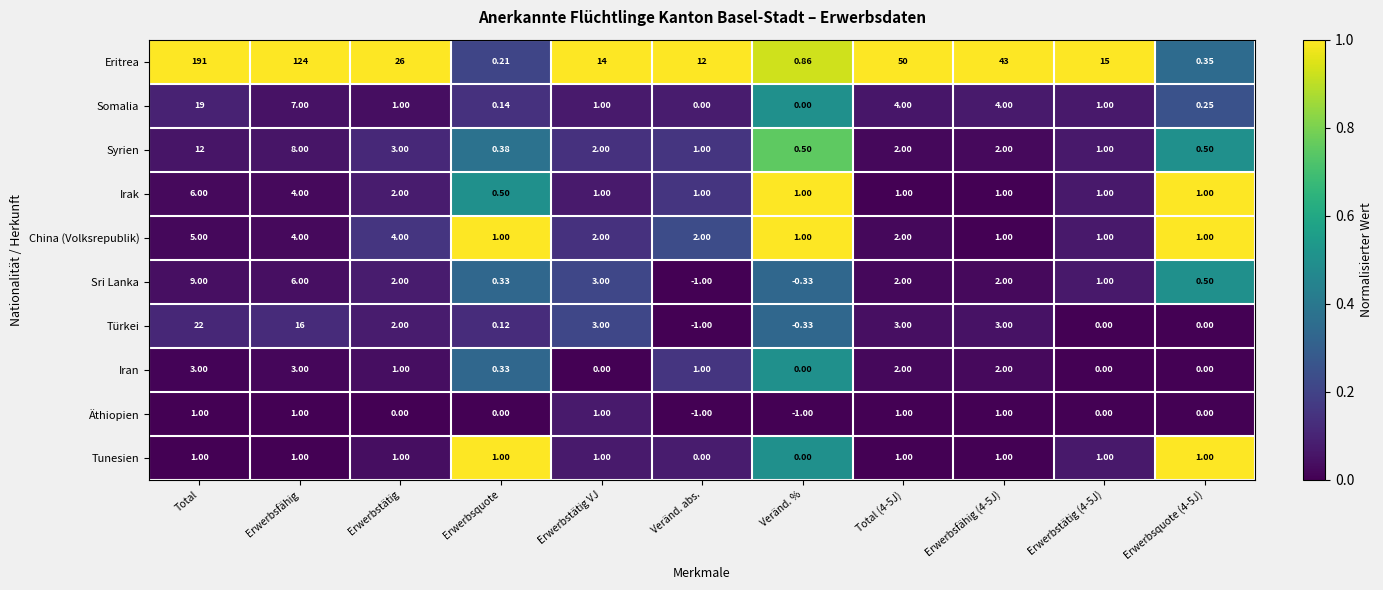

Where is Somalia nearest to the value 9?

Erwerbsfähig